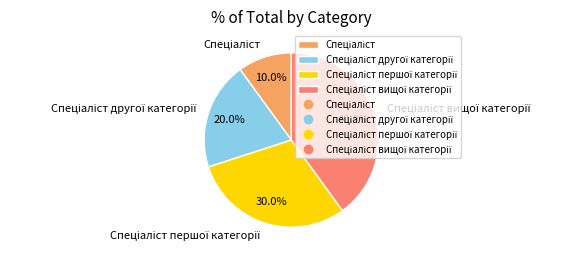

Is there a majority slice in this chart?

No